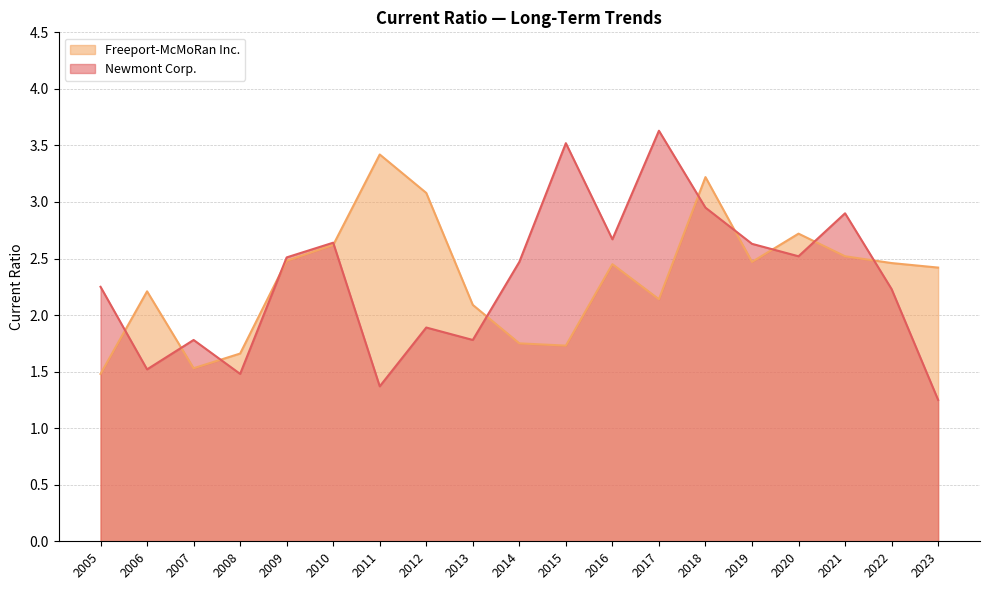

Which series ends up on top after the final intersection of Freeport-McMoRan Inc. and Newmont Corp.?

Freeport-McMoRan Inc.